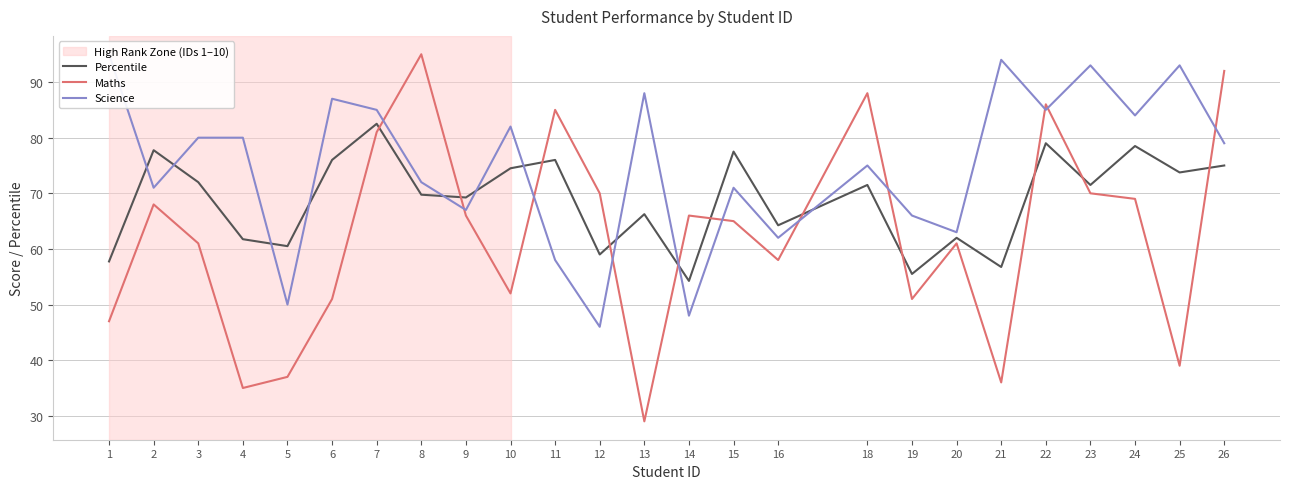

Where is the first local minimum for Percentile?

5